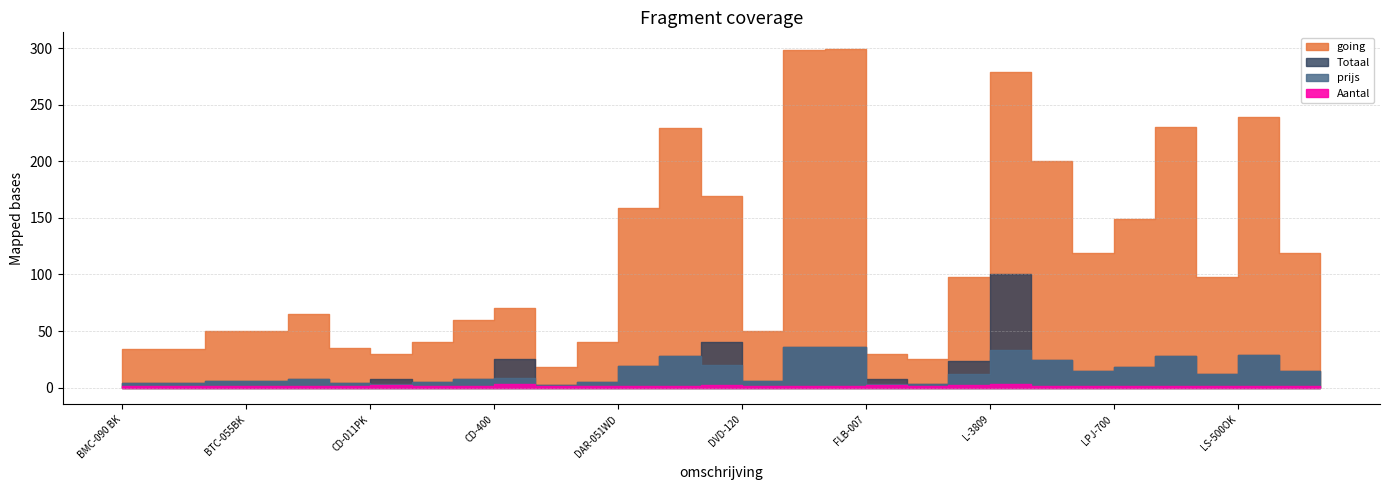

True or false: Totaal and prijs_unit cross at least once.

False